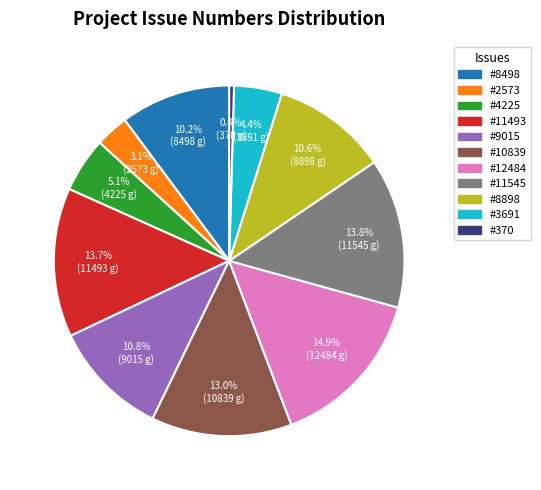

Count the number of slices in the pie.

11